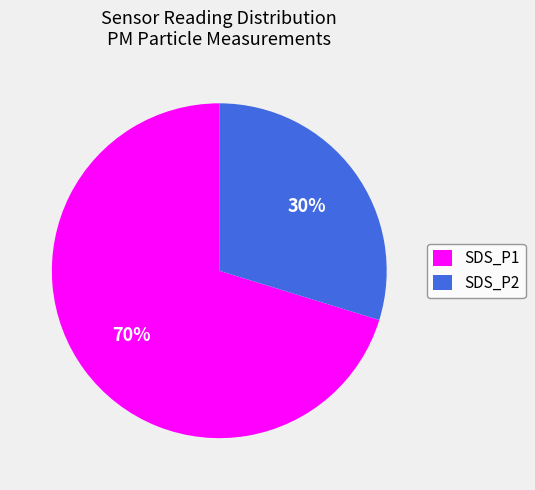

What is the majority slice?

SDS_P1